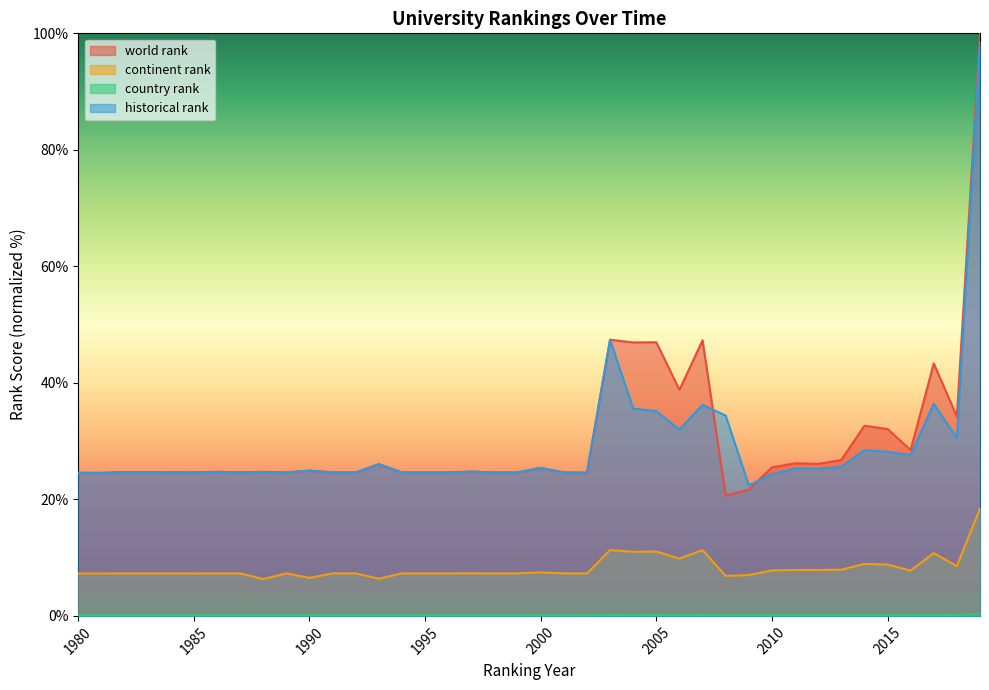

True or false: historical rank and country rank cross at least once.

False